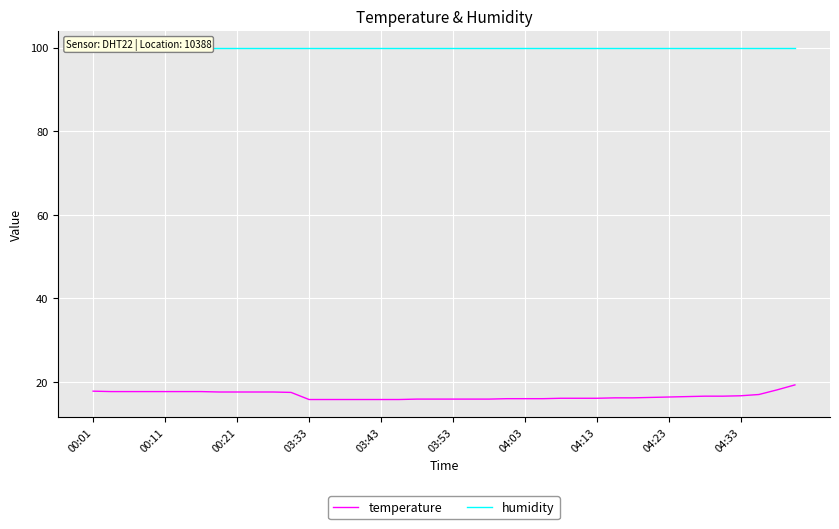

What position from the left is 18?

19